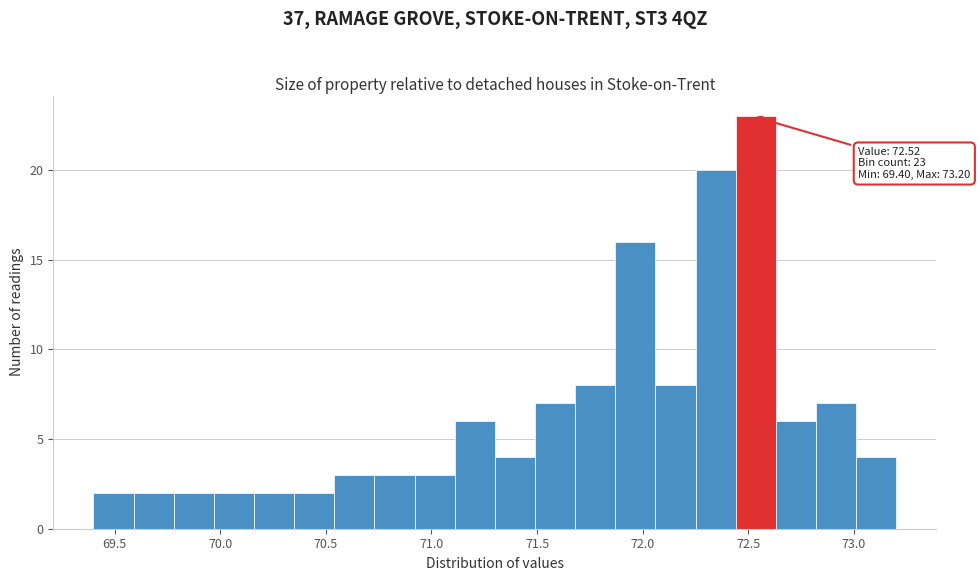

Read against the x-axis, roughly where is the centre of the tallest bar?

72.55